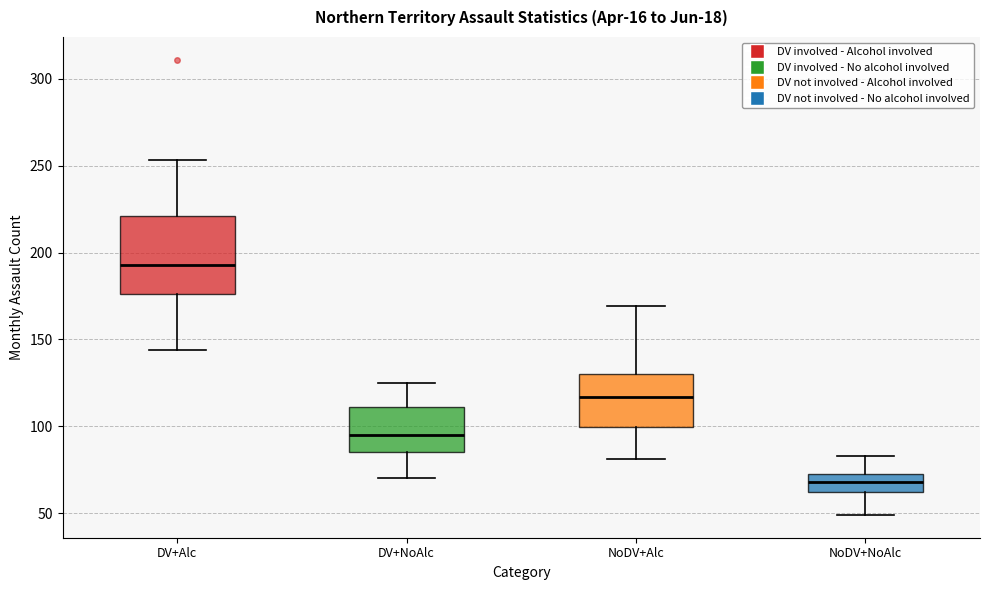

Which box has the highest median line?

DV+Alc